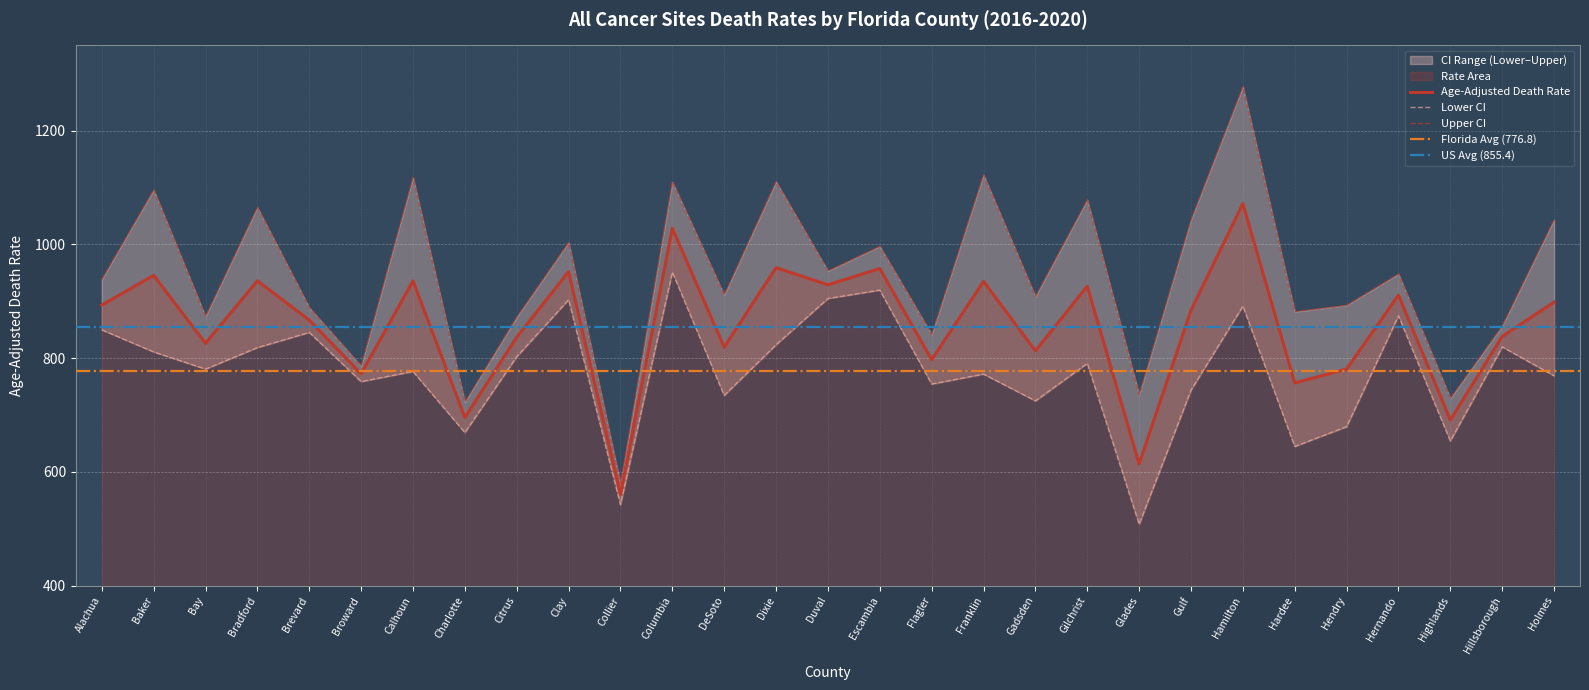

How many lines are shown in the chart?

3